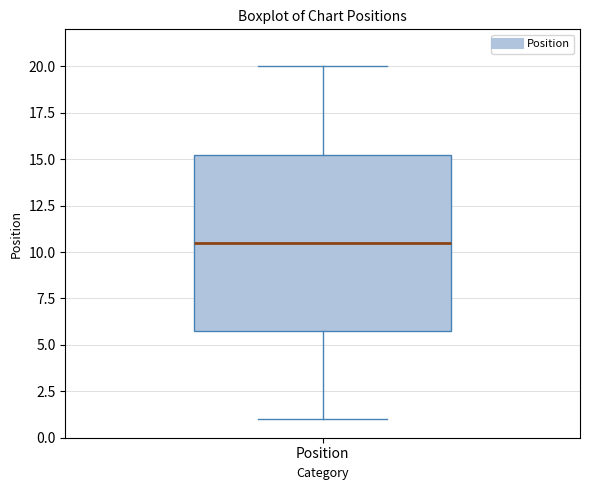

Transcribe this box plot: give where the median line is, the range the box spans, and where the two whiskers end, as read against the y-axis. The values are not printed on the chart, so give them approximately, as read against the axis.

median 10.5, box 6.0 to 15.5, whiskers 1.0 to 20.0